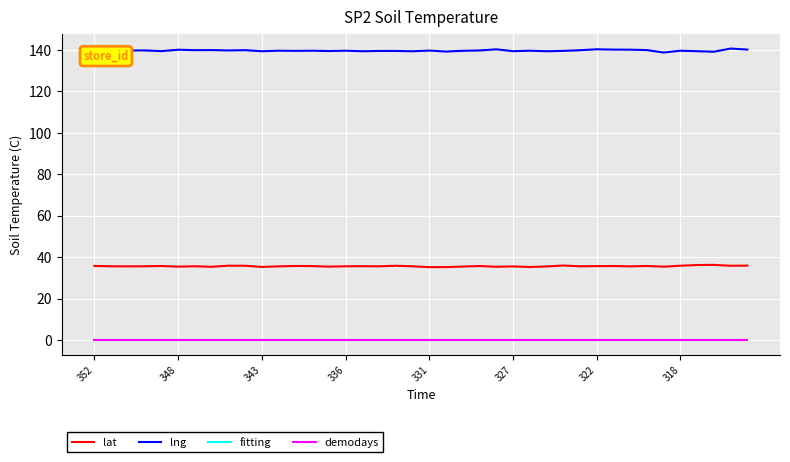

True or false: demodays and fitting cross at least once.

False